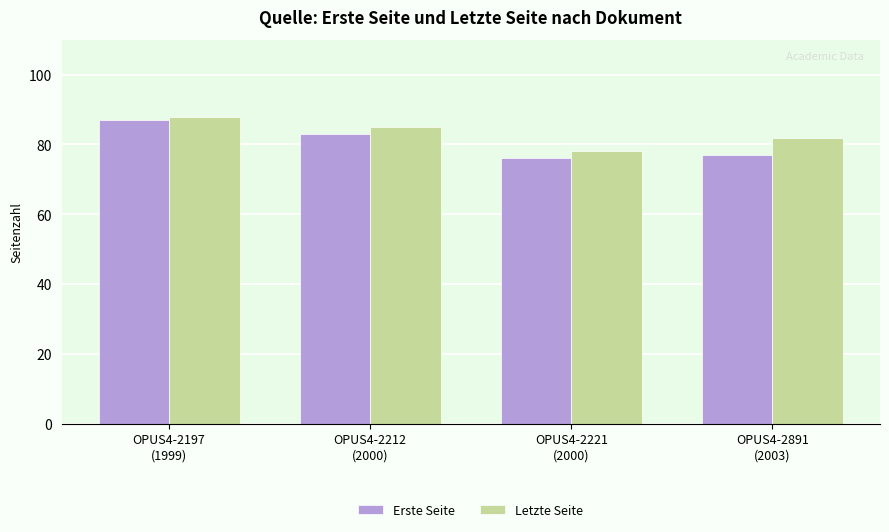

Reading left to right, what are all the values shown in this chart?

Erste Seite: 87	83	76	77
Letzte Seite: 88	85	78	82